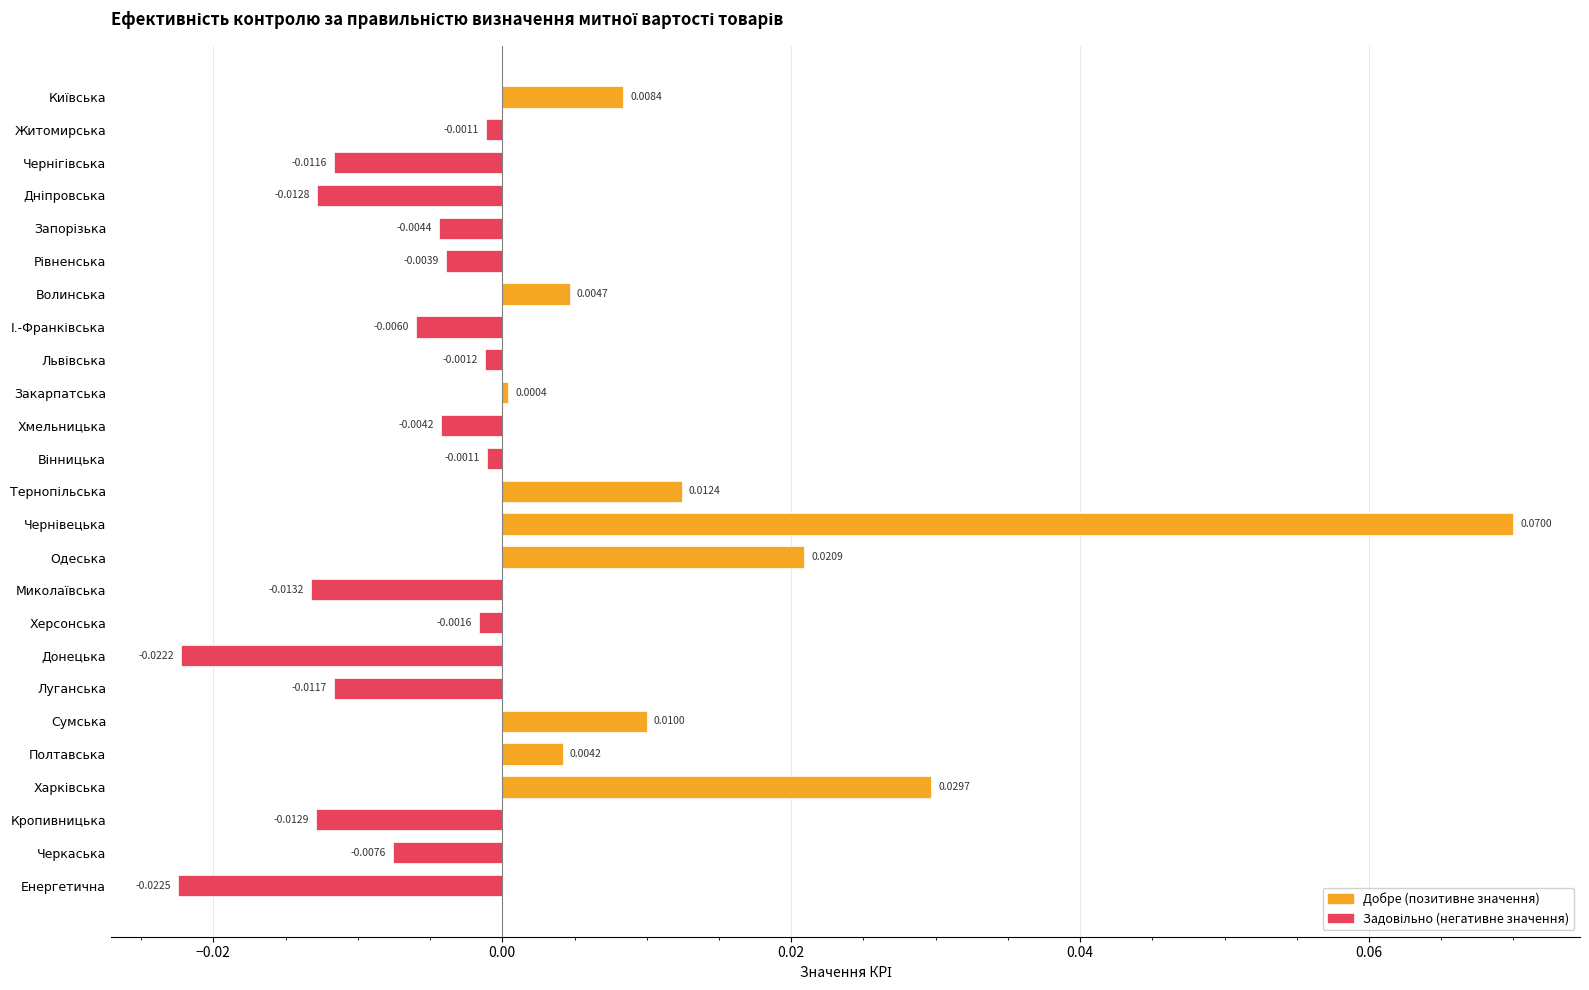

Where is the data nearest to the value 0?

Закарпатська